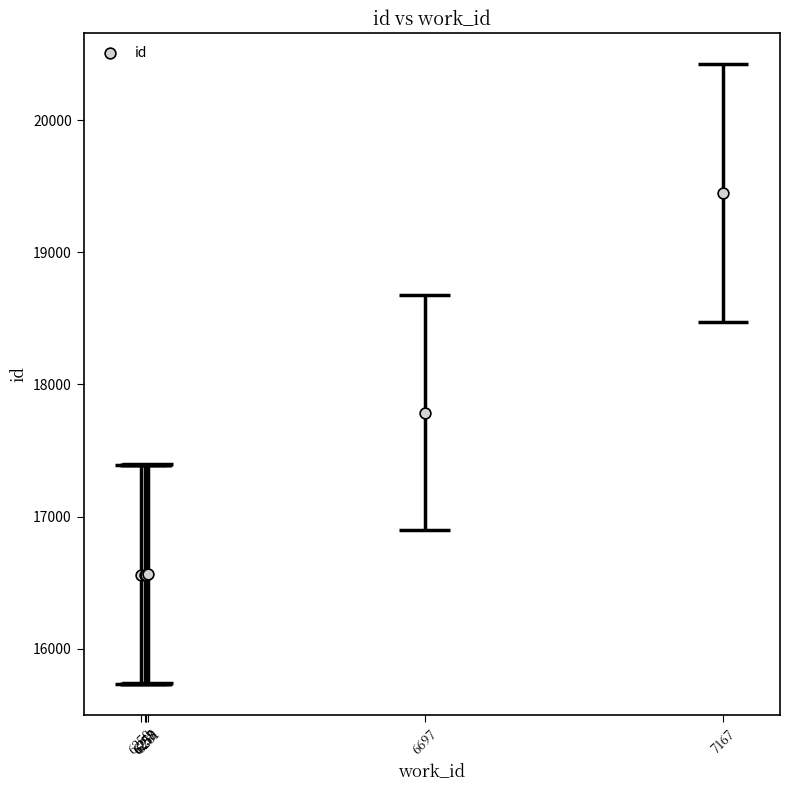

Between 6257 and 6259, which is larger?

6259